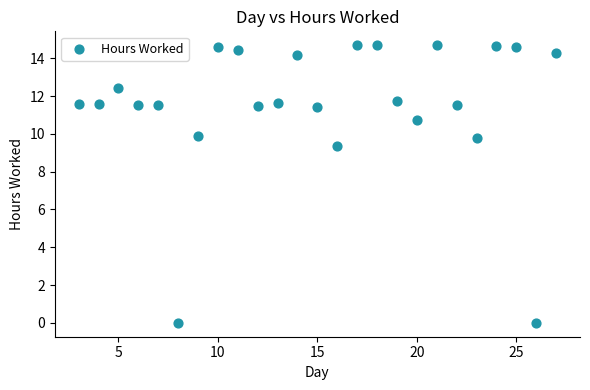

What Y value in the scatter plot is closest to 7?

9.4